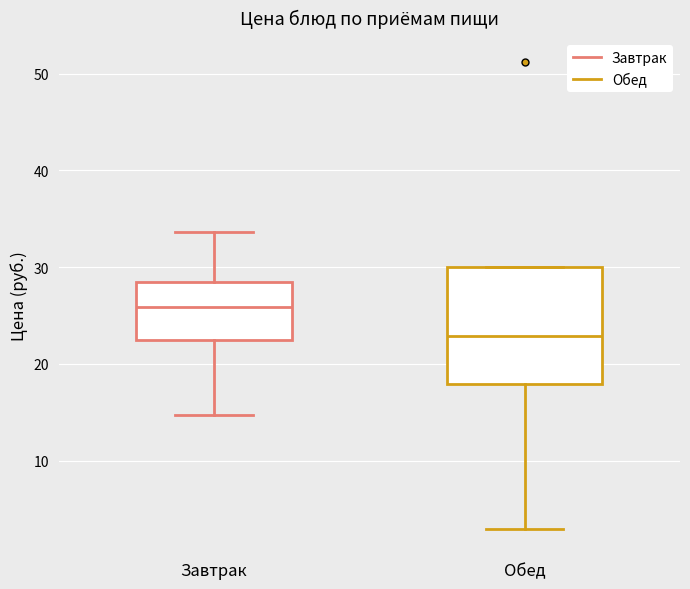

Comparing the boxes themselves (not the whiskers), which one is the tallest?

Обед